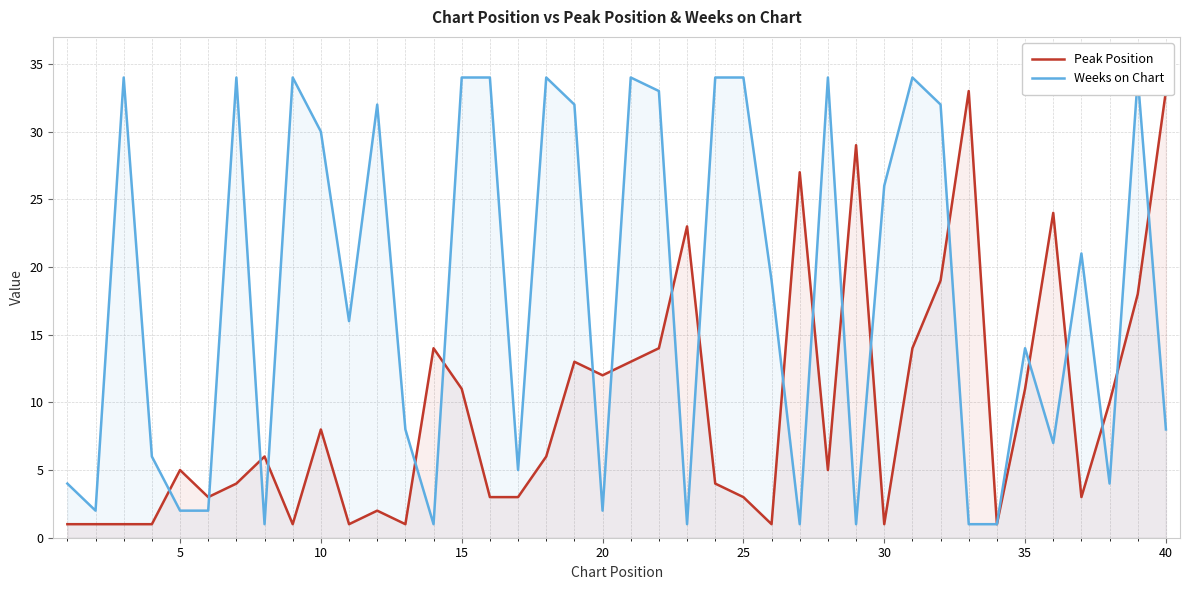

List the series in order of their peak value, lowest first.

Peak Position, Weeks on Chart